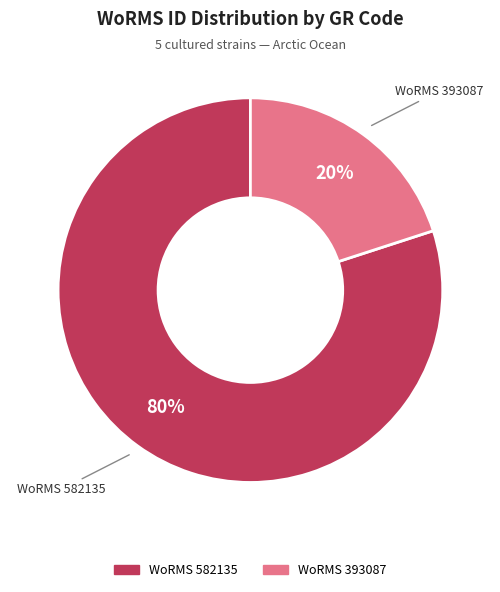

To the nearest percent, what is the average slice percentage?

50%